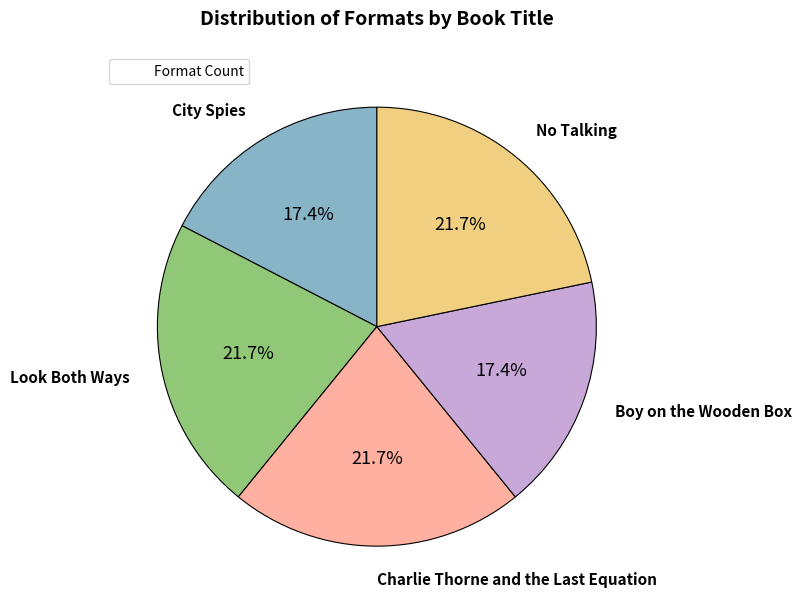

Is there a majority slice in this chart?

No